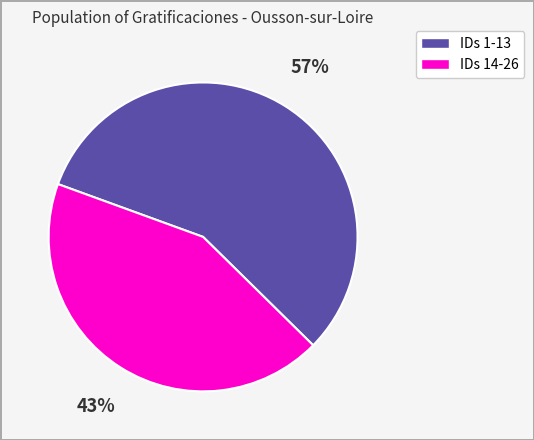

How many slices are in this pie chart?

2